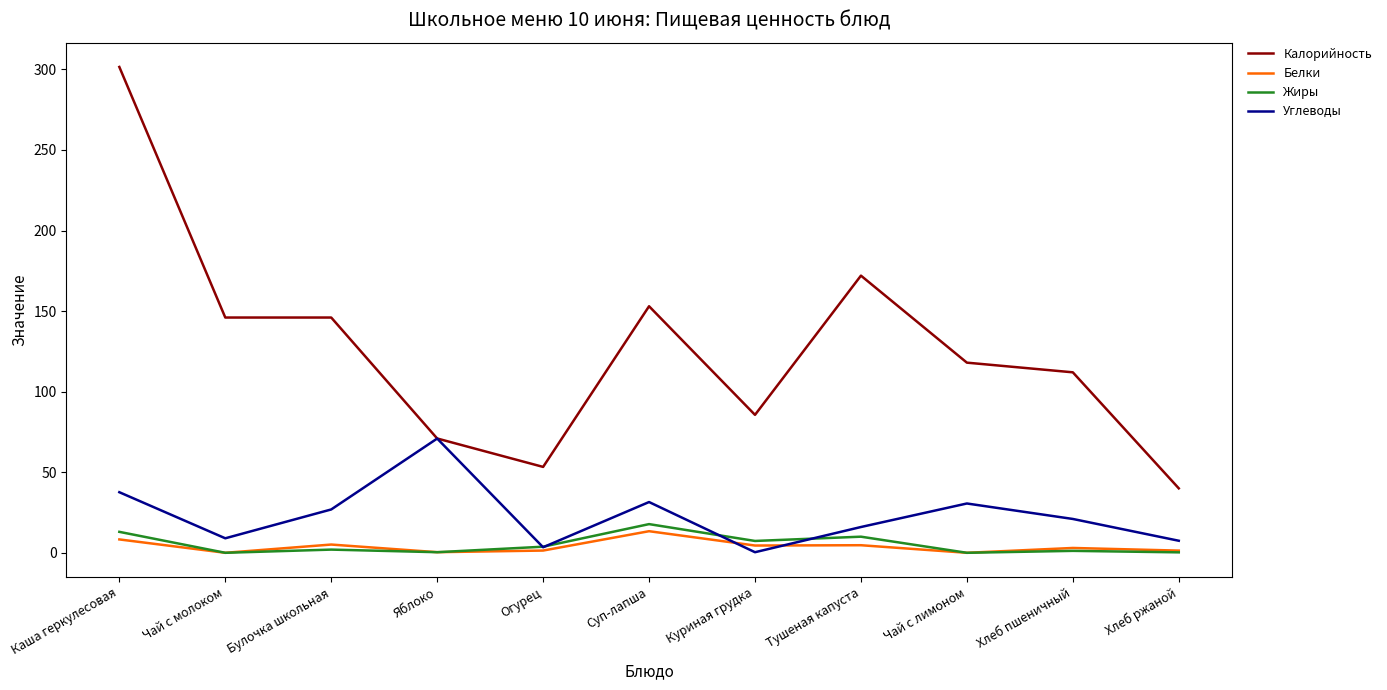

What value does the Углеводы series have at Каша геркулесовая?

37.6